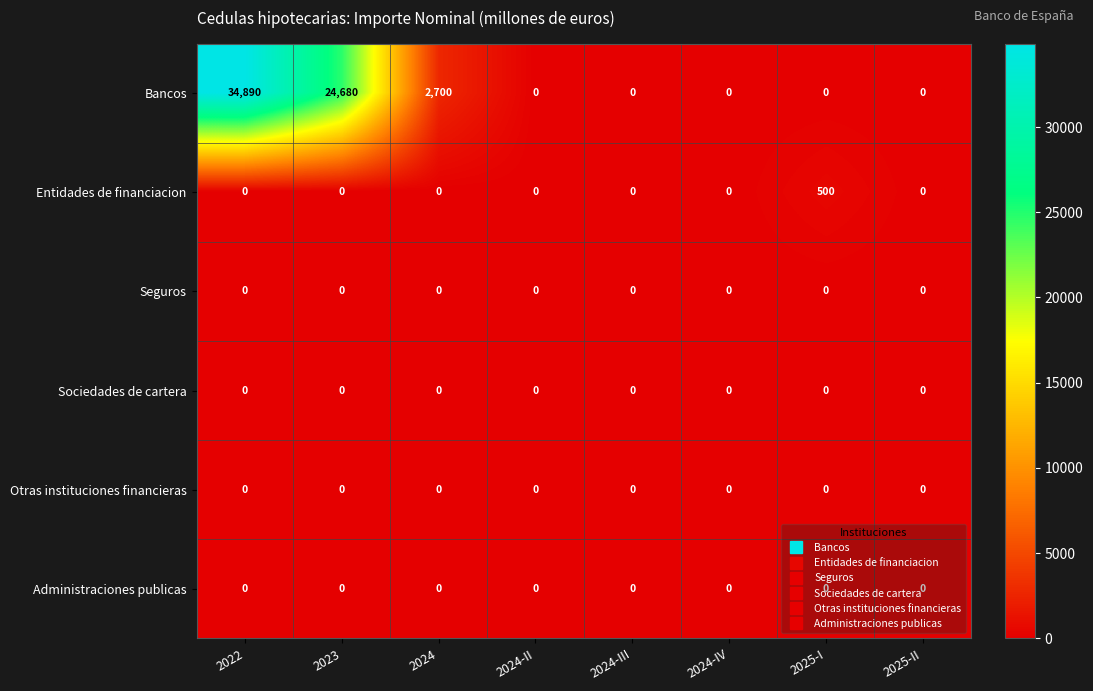

What is the sum of the Bancos values at 2023 and 2025-I?

24680